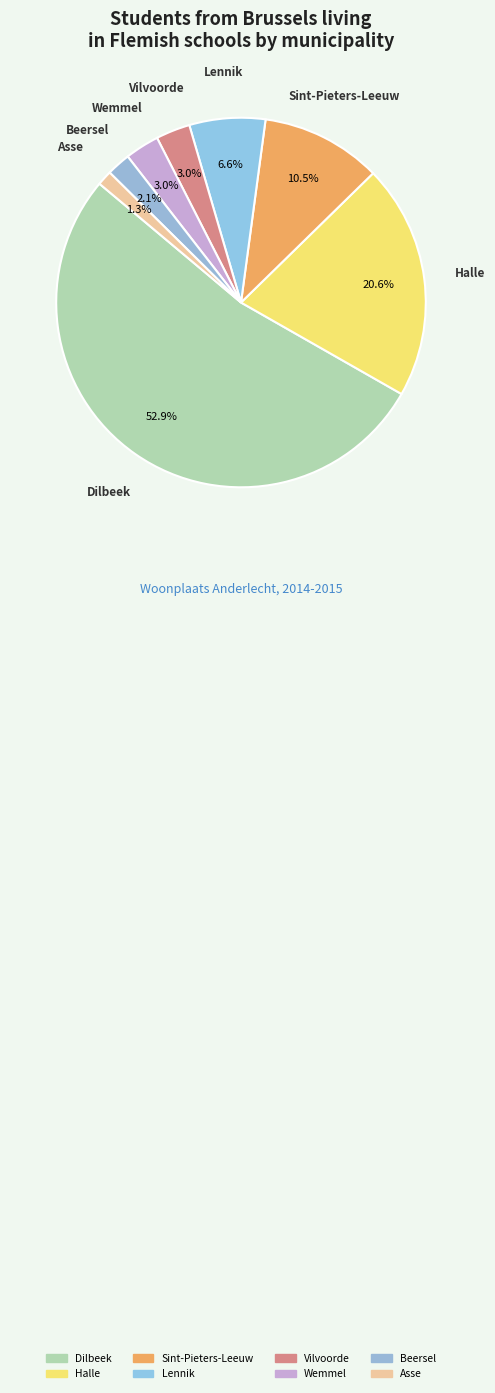

Which has a higher value, Sint-Pieters-Leeuw or Lennik?

Sint-Pieters-Leeuw